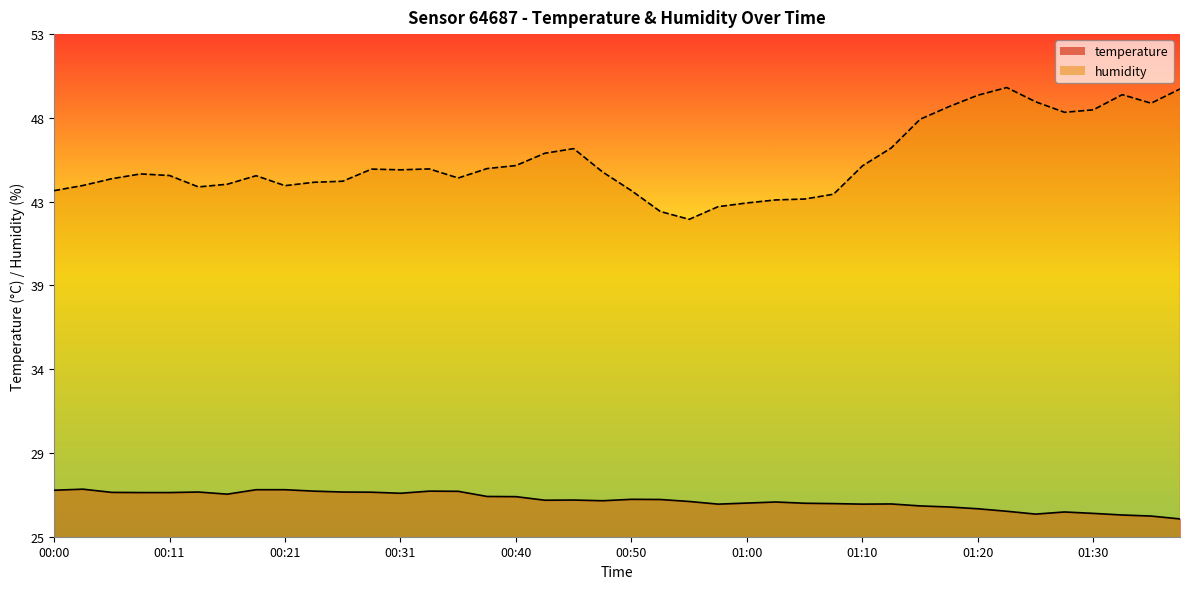

What position from the left is 00:36?

15